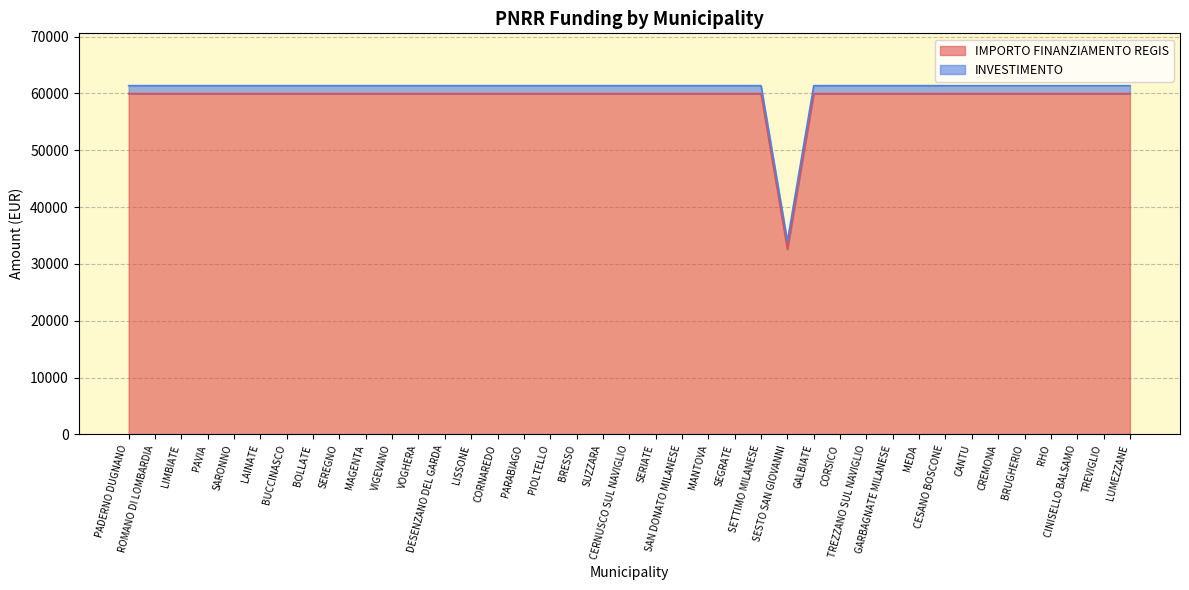

List the labels in order of value, smallest first.

SESTO SAN GIOVANNI, PADERNO DUGNANO, ROMANO DI LOMBARDIA, LIMBIATE, PAVIA, SARONNO, LAINATE, BUCCINASCO, BOLLATE, SEREGNO, MAGENTA, VIGEVANO, VOGHERA, DESENZANO DEL GARDA, LISSONE, CORNAREDO, PARABIAGO, PIOLTELLO, BRESSO, SUZZARA, CERNUSCO SUL NAVIGLIO, SERIATE, SAN DONATO MILANESE, MANTOVA, SEGRATE, SETTIMO MILANESE, GALBIATE, CORSICO, TREZZANO SUL NAVIGLIO, GARBAGNATE MILANESE, MEDA, CESANO BOSCONE, CANTU, CREMONA, BRUGHERIO, RHO, CINISELLO BALSAMO, TREVIGLIO, LUMEZZANE